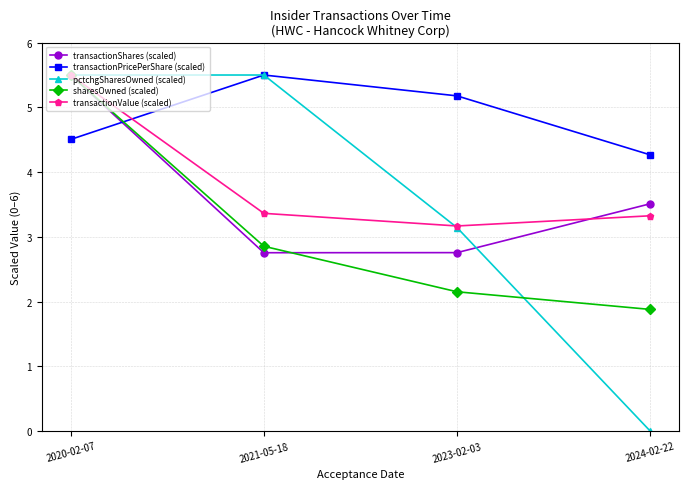

How many data points does each series have?

4